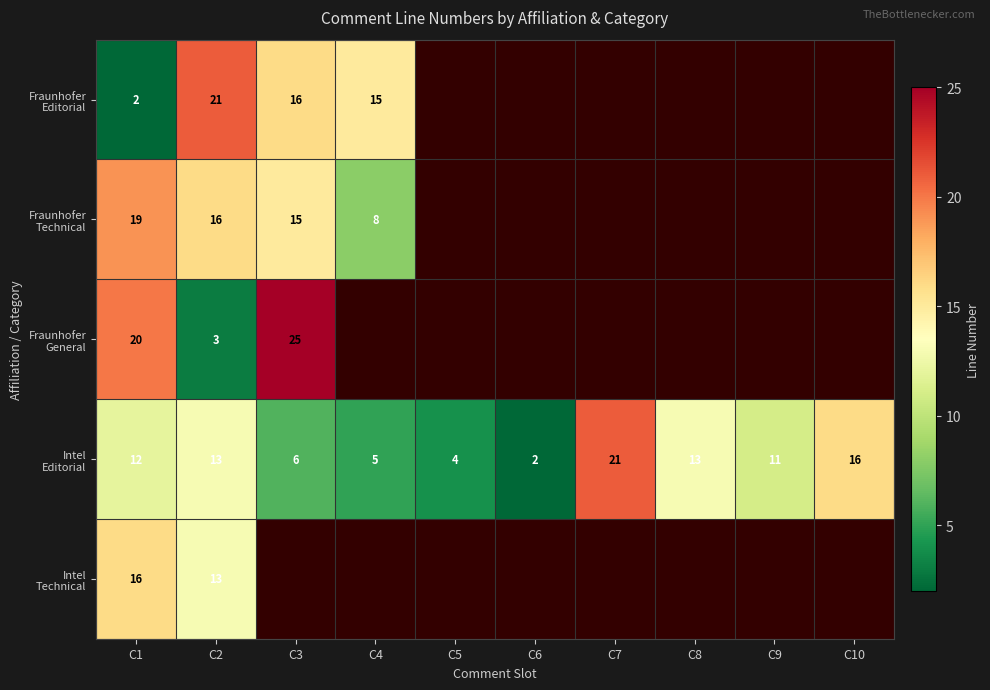

What is the total value across all series at C1?

69